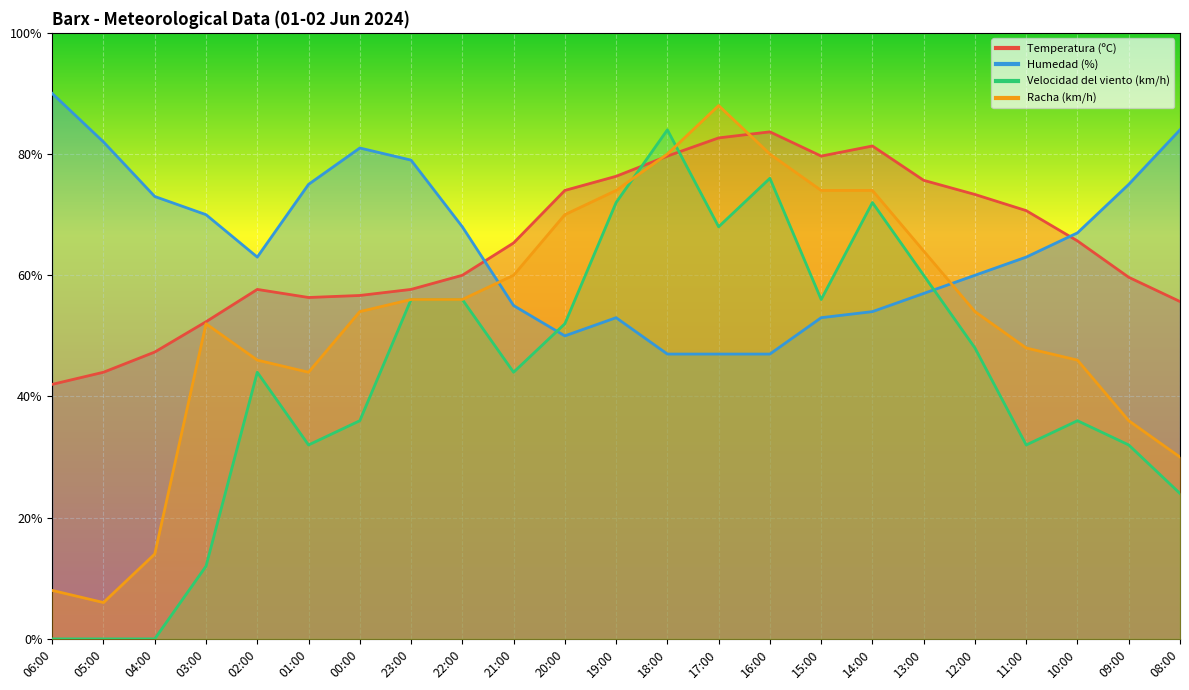

What is the lowest value of the Humedad (%) series?

47.0